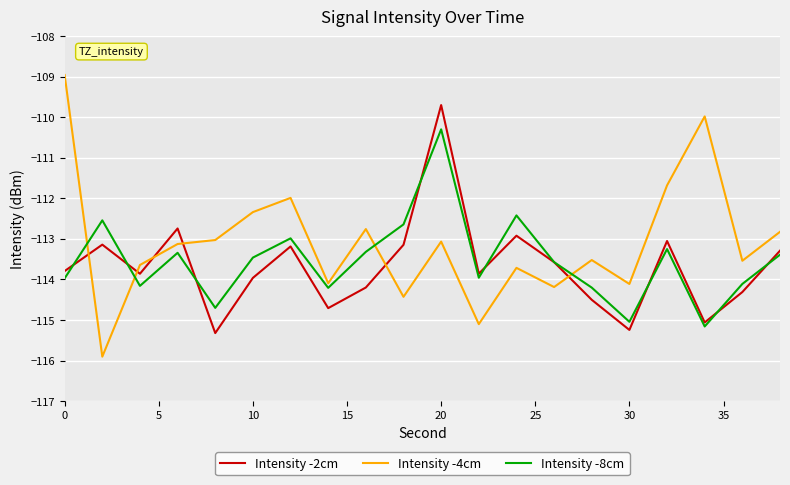

List the series in order of their peak value, highest first.

Intensity -4cm, Intensity -2cm, Intensity -8cm